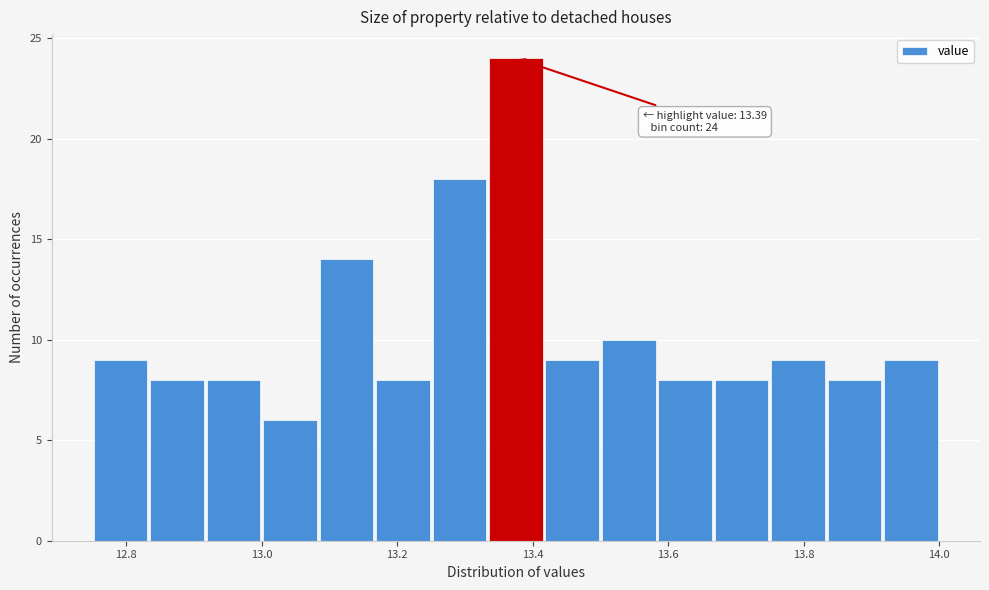

Which range on the x-axis has the tallest bar?

13.34 to 13.42